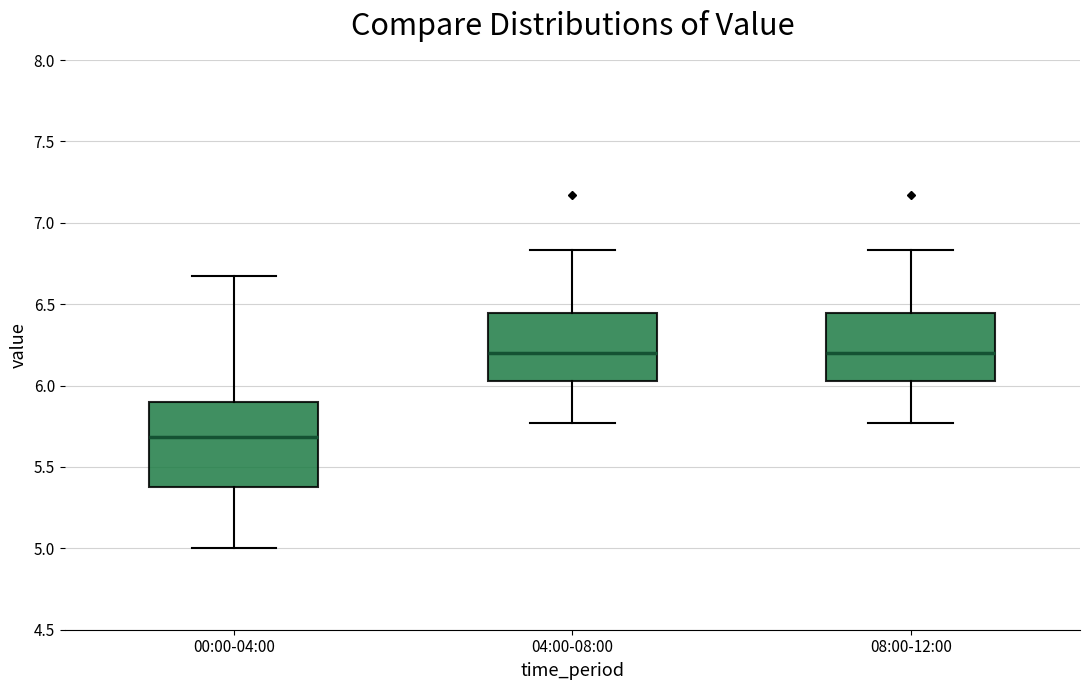

Reading left to right, transcribe this box plot: for each box, give where its median line is, the range the box spans, and where its two whiskers end, as read against the y-axis. The values are not printed on the chart, so give them approximately, as read against the axis.

00:00-04:00: median 5.70, box 5.40 to 5.90, whiskers 5.00 to 6.65
04:00-08:00: median 6.20, box 6.05 to 6.45, whiskers 5.75 to 6.85
08:00-12:00: median 6.20, box 6.05 to 6.45, whiskers 5.75 to 6.85